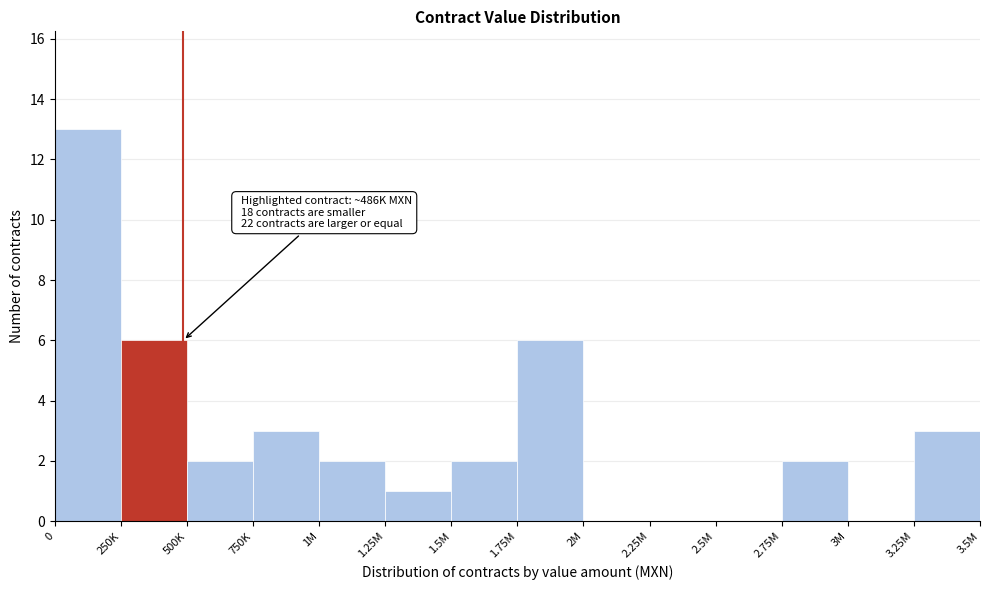

Reading left to right, list all the values displayed in this chart.

0=13	250K=6	500K=2	750K=3	1M=2	1.25M=1	1.5M=2	1.75M=6	2M=0	2.25M=0	2.5M=0	2.75M=2	3M=0	3.25M=3